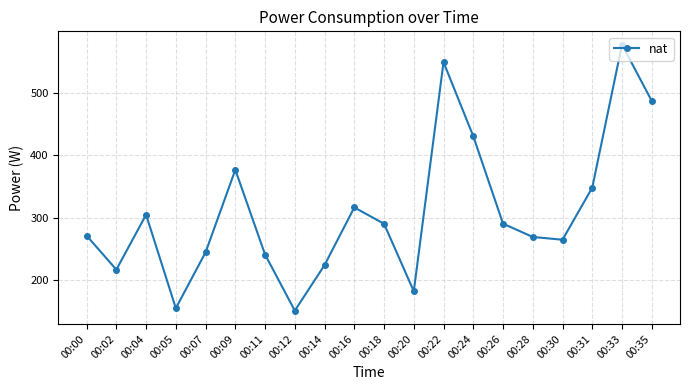

What is the difference between the maximum and minimum values?

426.7